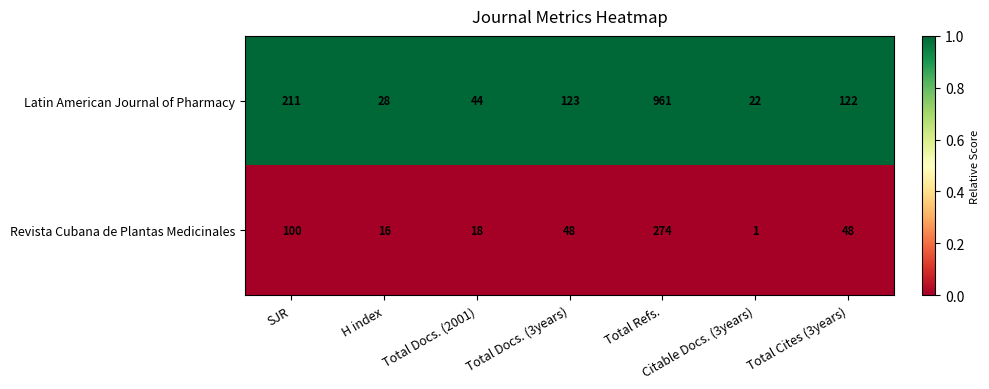

How many data points does each series have?

7